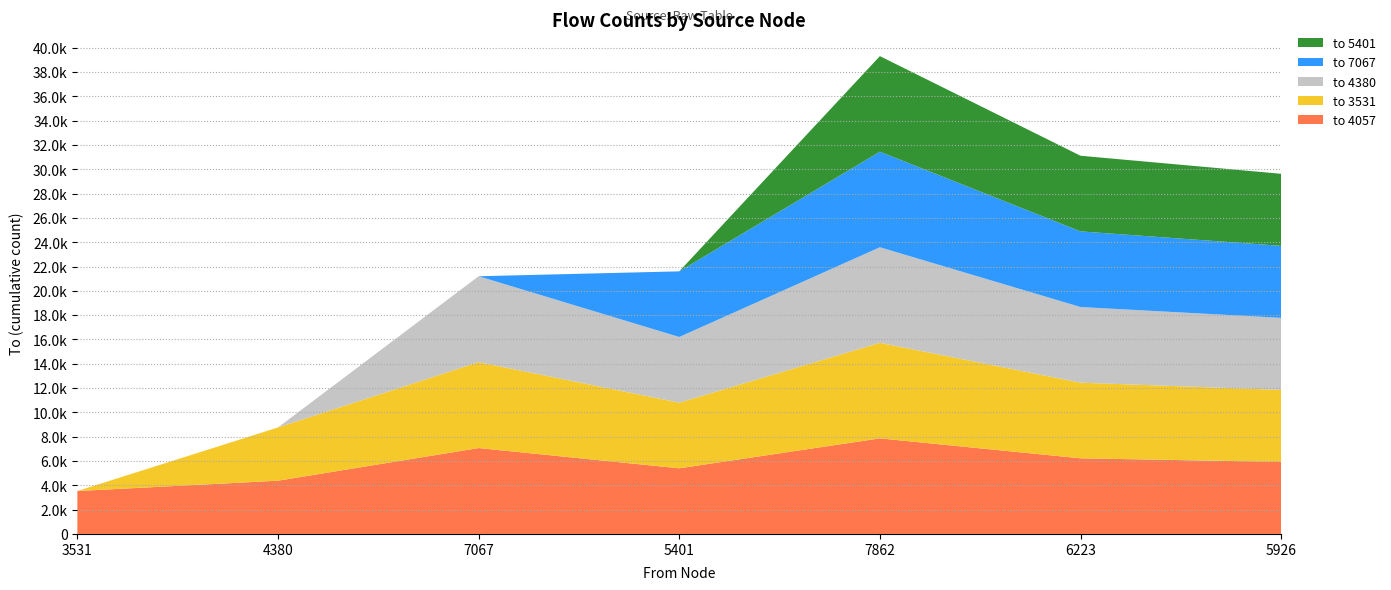

Reading left to right, extract all data points from this chart.

to 4057: 3531=3531	4380=4380	7067=7067	5401=5401	7862=7862	6223=6223	5926=5926
to 3531: 3531=0	4380=4380	7067=7067	5401=5401	7862=7862	6223=6223	5926=5926
to 4380: 3531=0	4380=0	7067=7067	5401=5401	7862=7862	6223=6223	5926=5926
to 7067: 3531=0	4380=0	7067=0	5401=5401	7862=7862	6223=6223	5926=5926
to 5401: 3531=0	4380=0	7067=0	5401=0	7862=7862	6223=6223	5926=5926